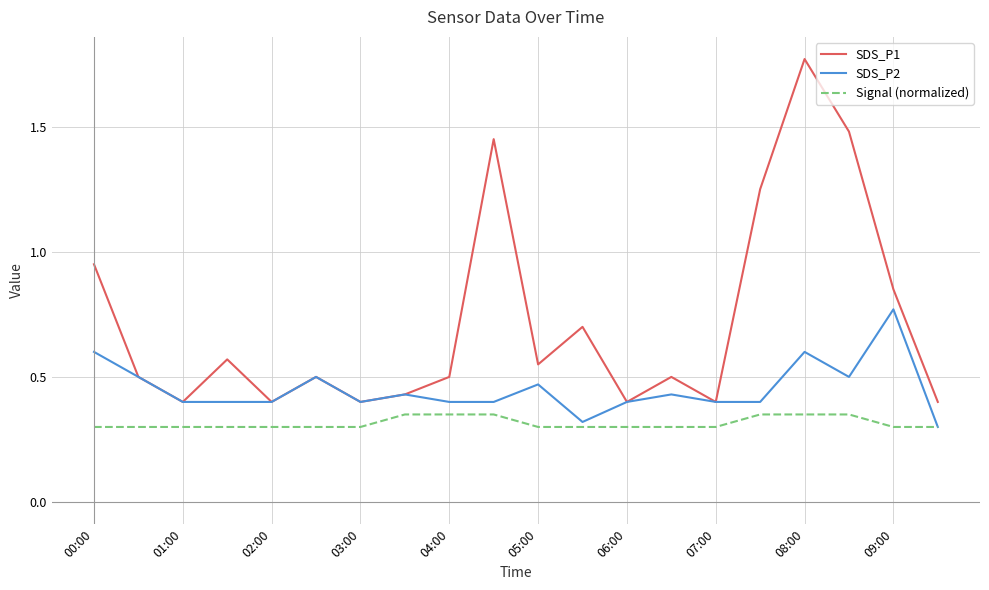

Which series has the widest spread of values?

SDS_P1